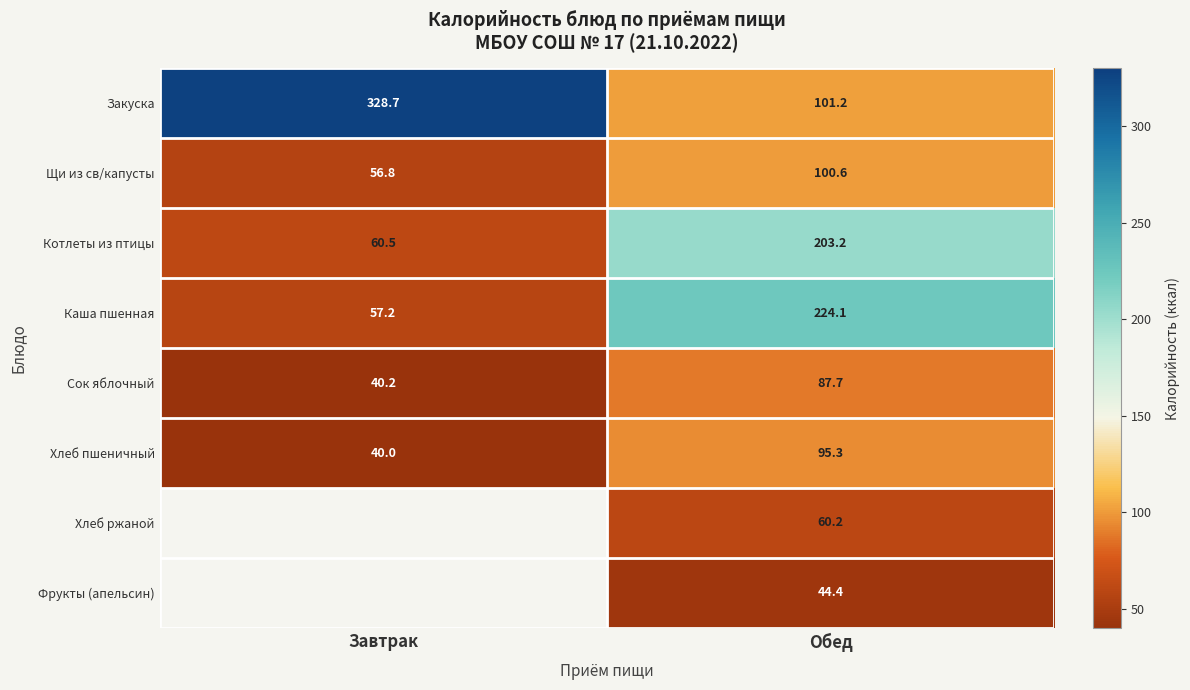

List the labels in order of Закуска value, smallest first.

Обед, Завтрак